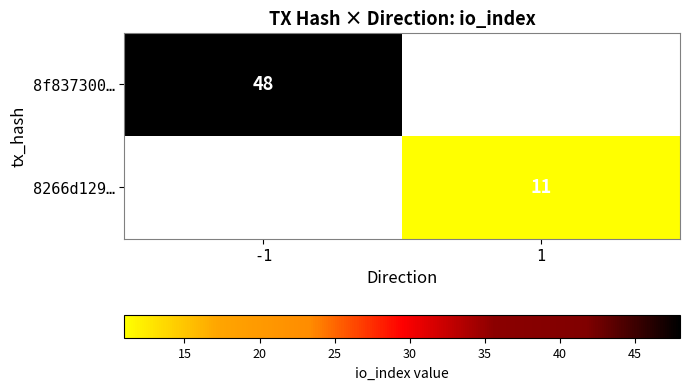

Is it true that 8266d129… equals 11 at 1?

True